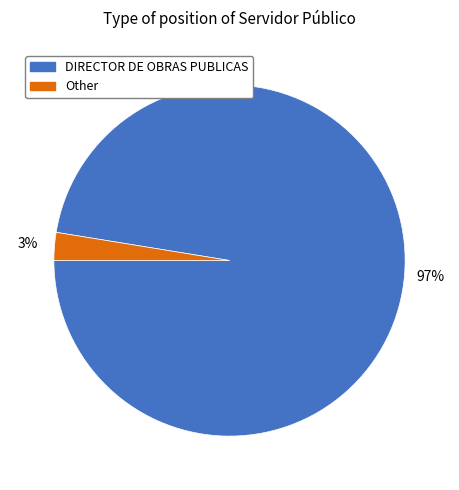

To the nearest percent, what is the combined percentage of DIRECTOR DE OBRAS PUBLICAS and Other?

100%